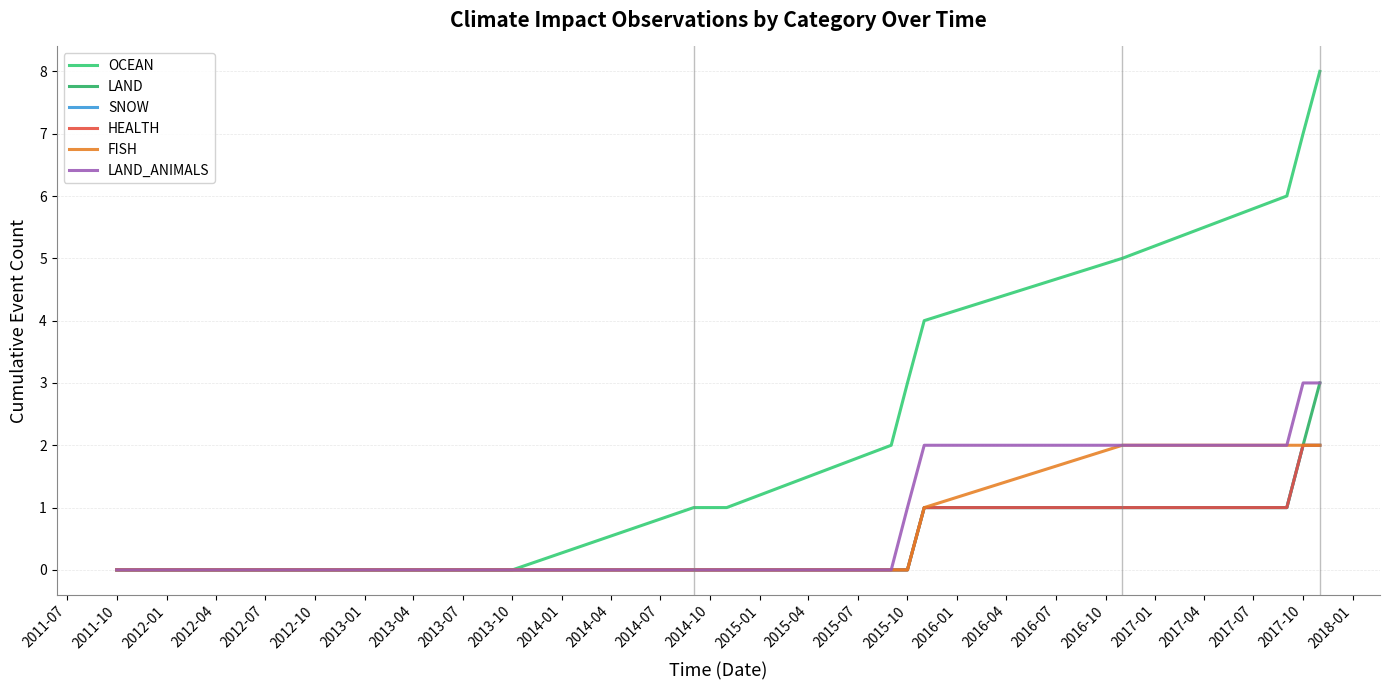

Does the chart have visible grid lines?

Yes